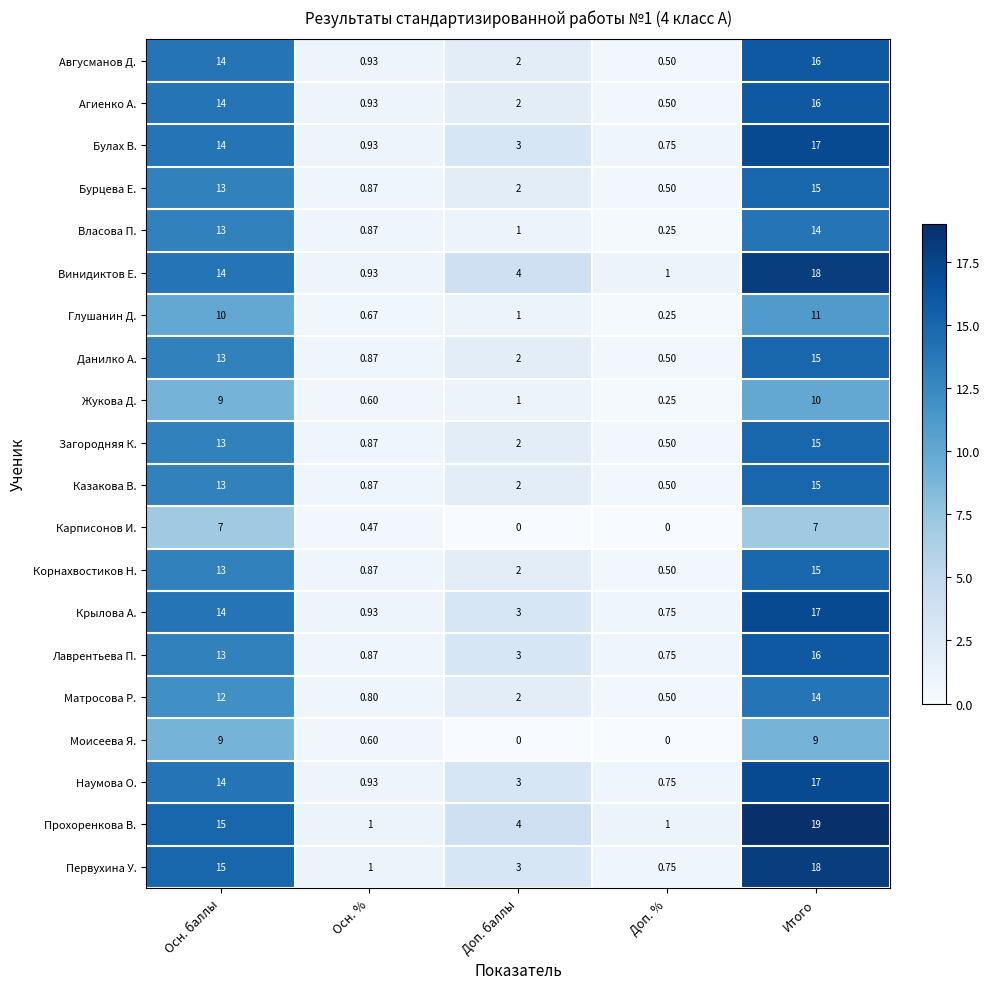

At which label does Лаврентьева П. reach its peak?

Итого